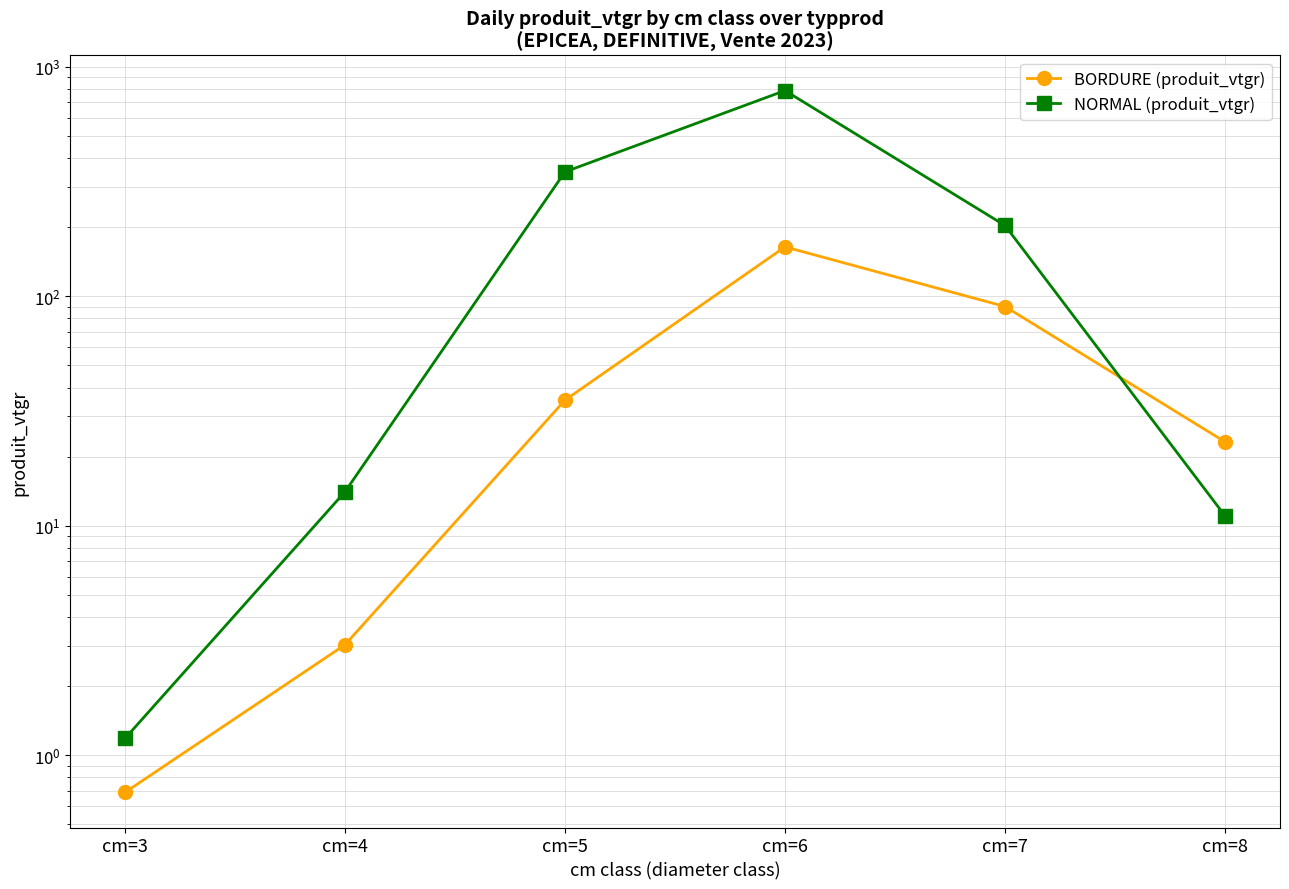

How many times do BORDURE (produit_vtgr) and NORMAL (produit_vtgr) cross each other?

1